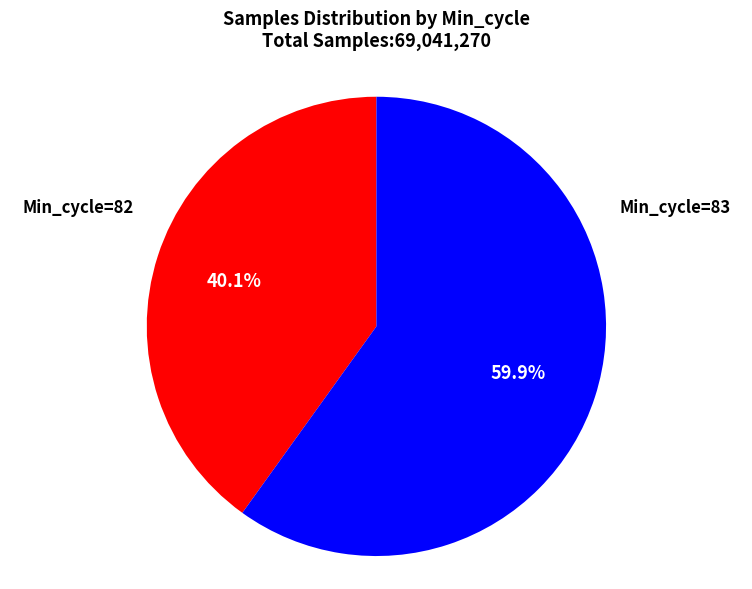

Does any single category account for the majority?

Yes